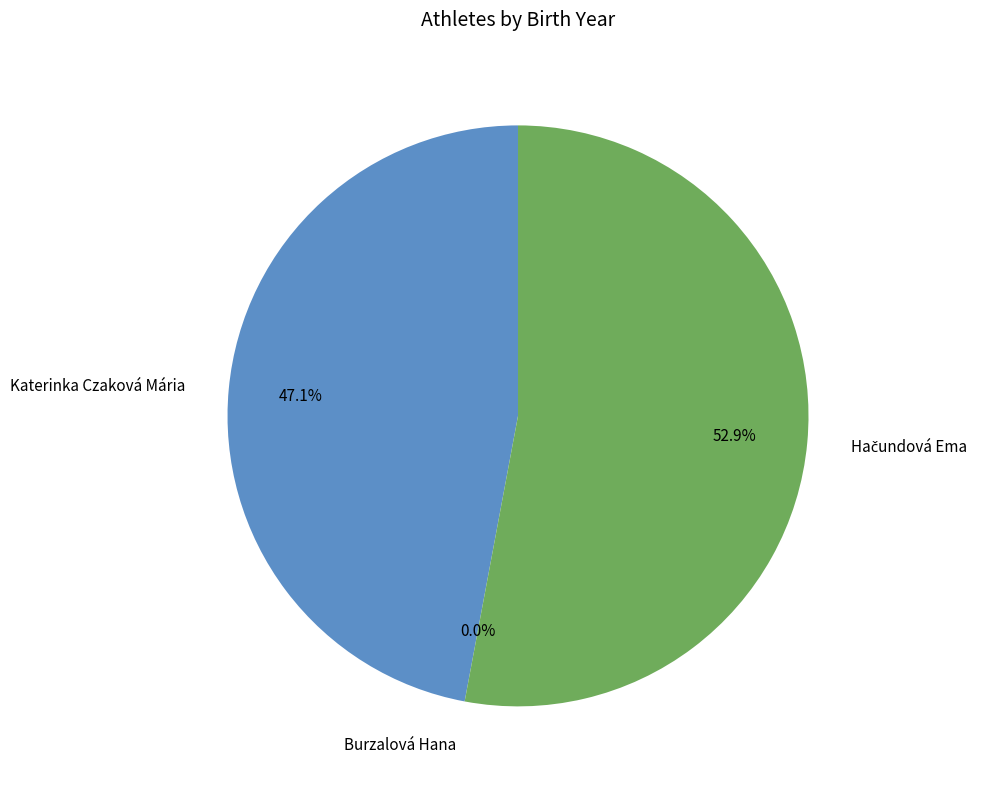

How many slices are in this pie chart?

3